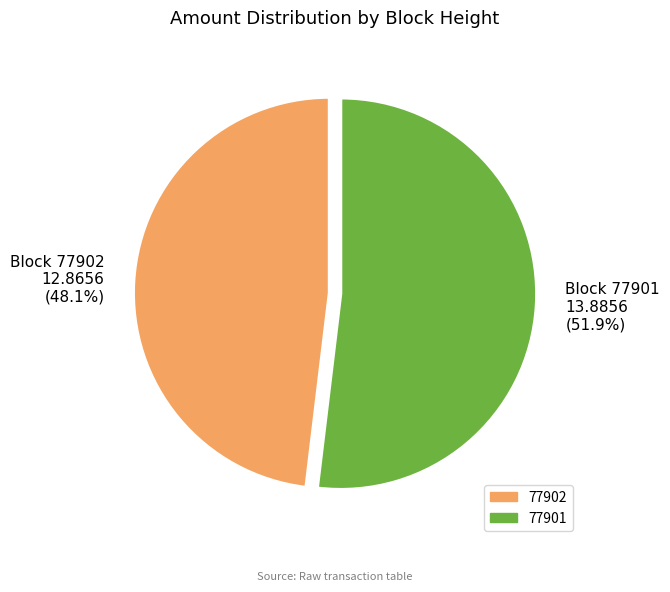

Count the number of slices in the pie.

2